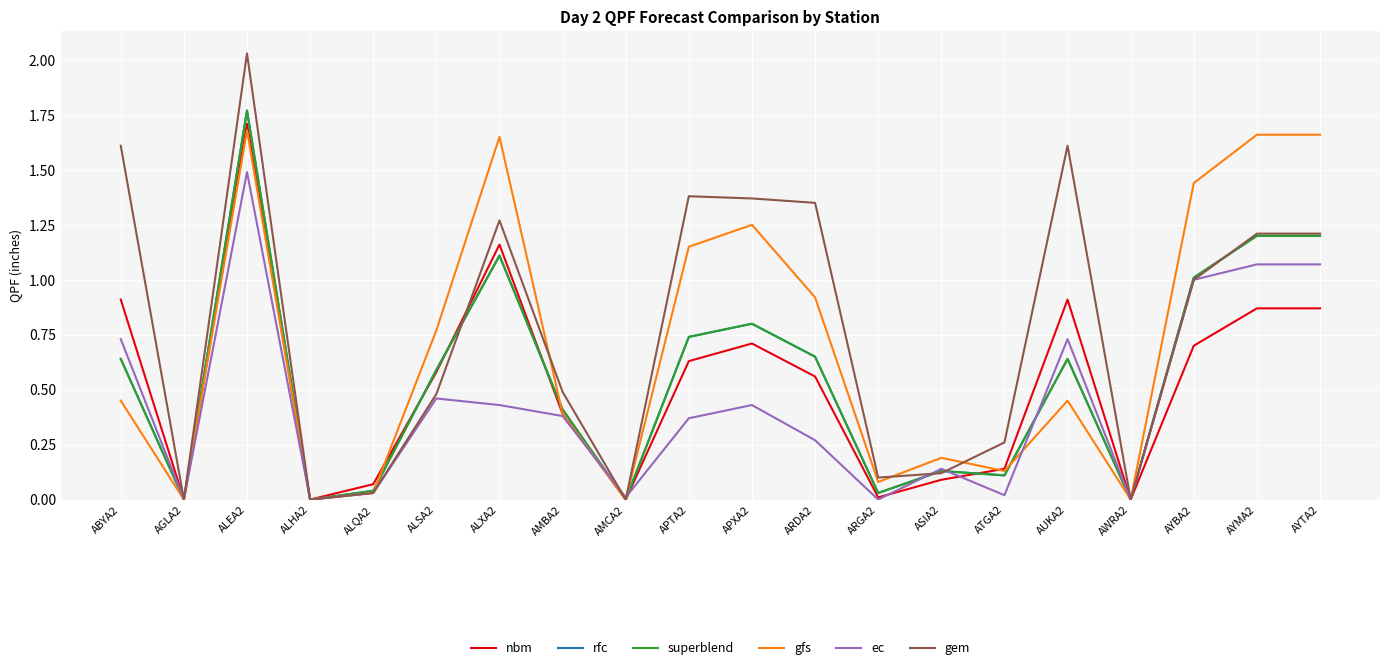

The gem series shows 0.0 at ALQA2. True or false?

True